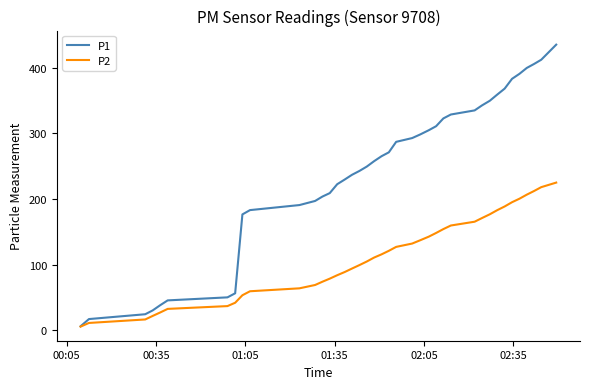

List the series in order of their peak value, highest first.

P1, P2